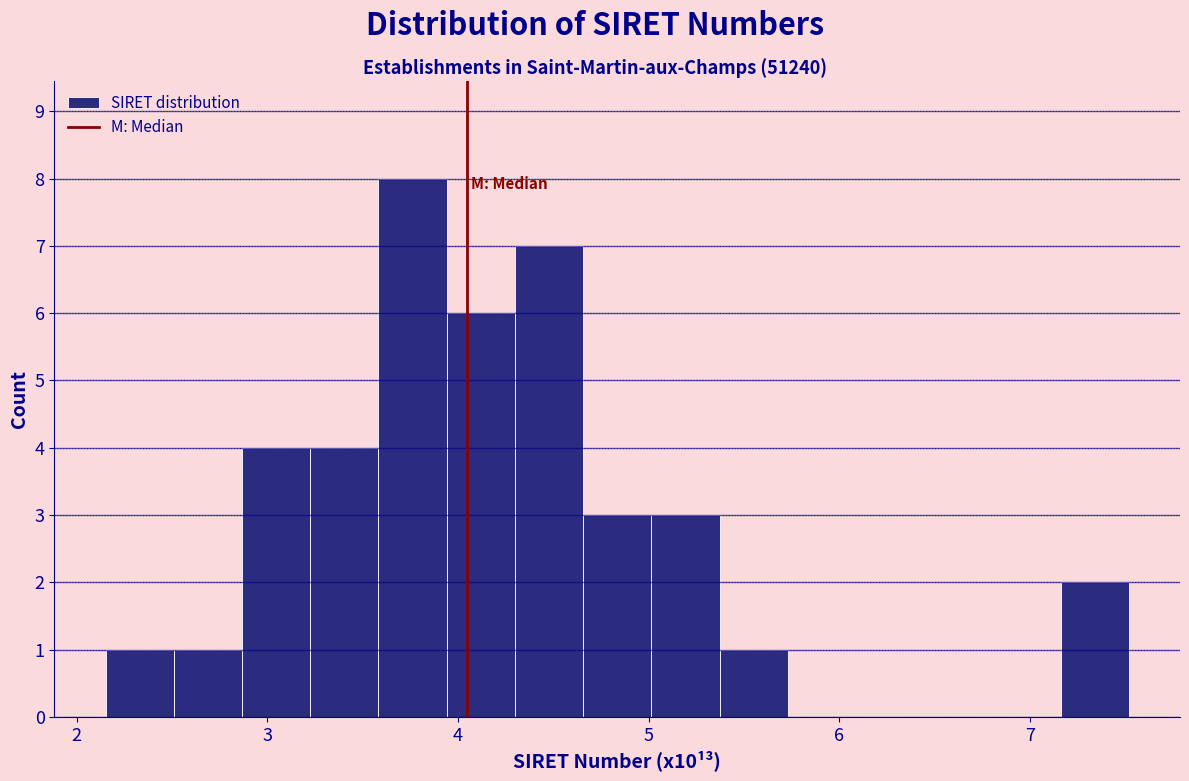

Around what value on the x-axis is the tallest bar? Give the approximate position of its centre, as read against the axis.

3.8